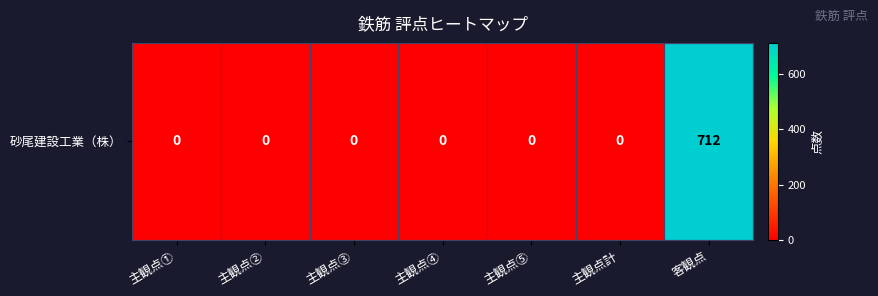

Reading left to right, transcribe all the data shown in this chart.

0	0	0	0	0	0	712